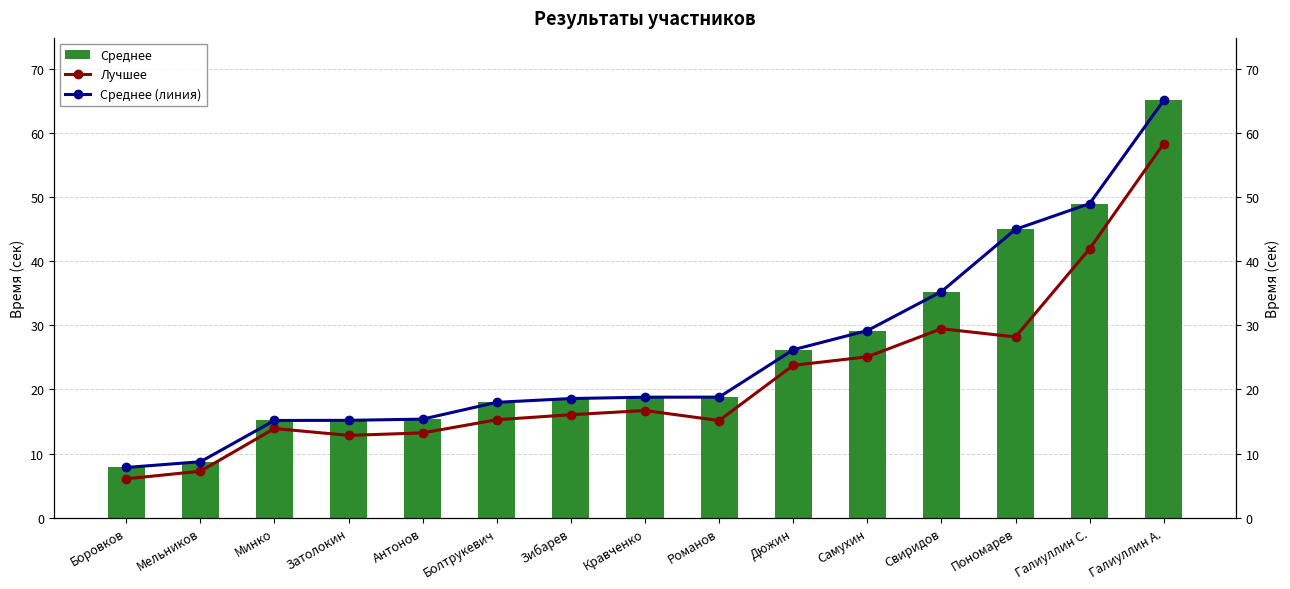

What is the lowest value of the Лучшее series?

6.1